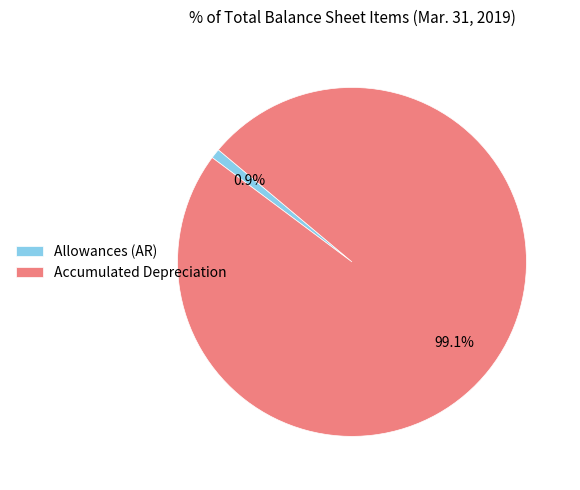

What portion of the pie excludes Allowances (AR)?

99.1%